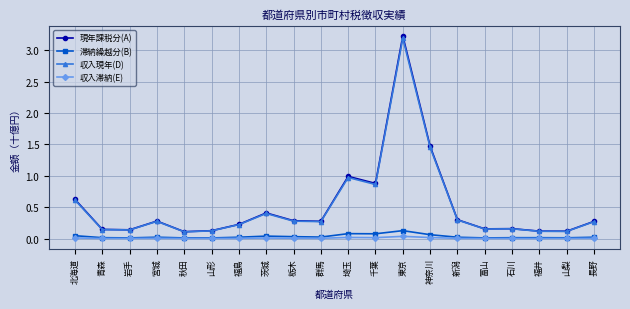

At which category does the chart reach its peak across all series?

東京